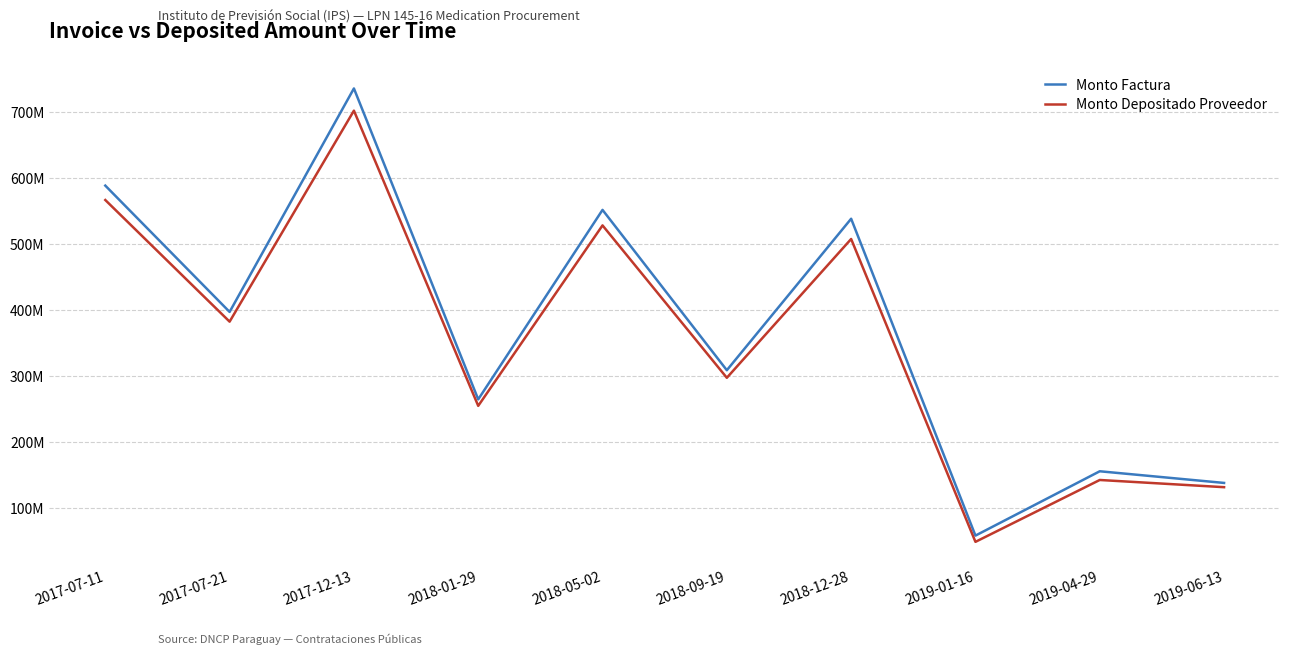

At which category is the sum across all series the highest?

2017-12-13